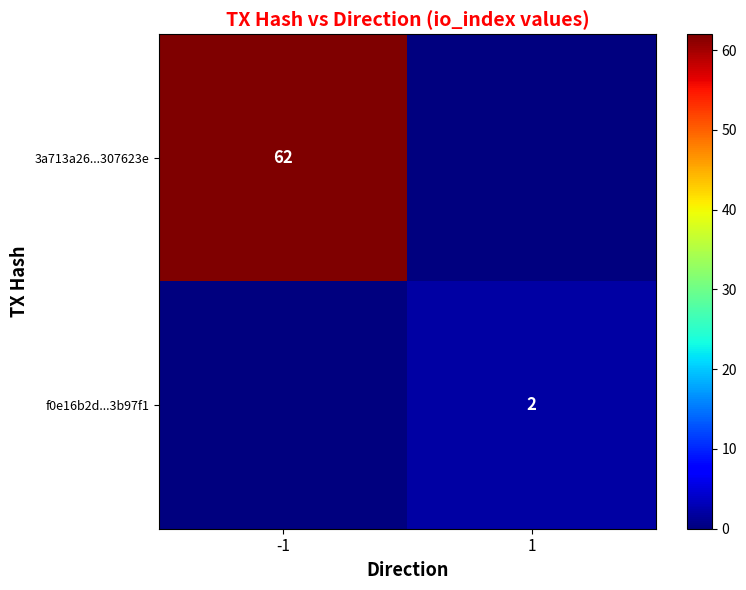

Is the value of f0e16b2d...3b97f1 at 1 greater than the value of 3a713a26...307623e at -1?

No